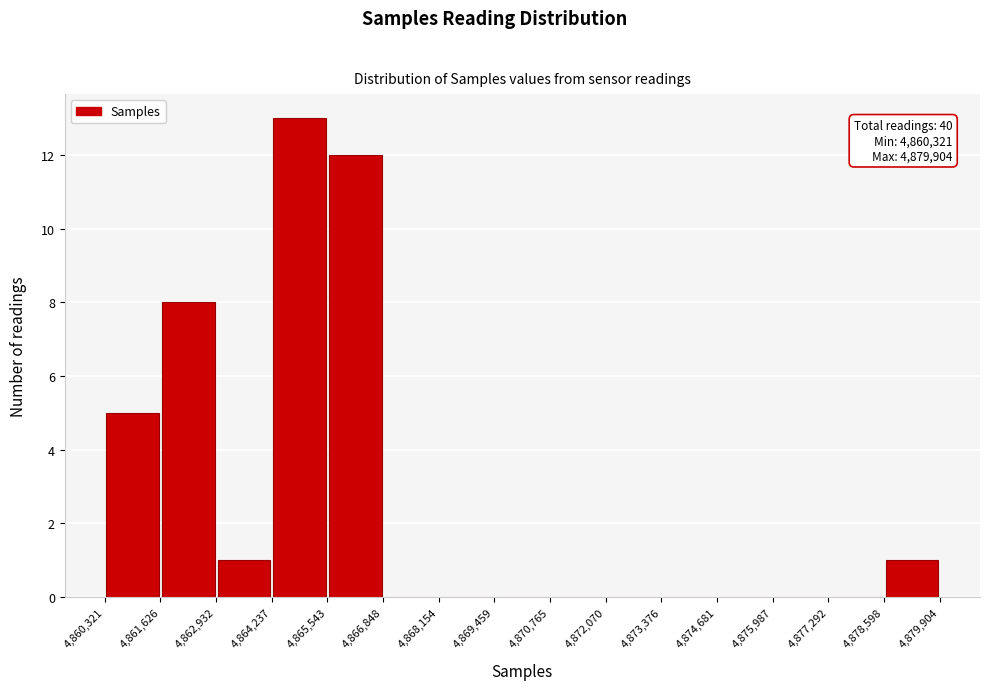

Over which range of the x-axis is the bar tallest?

4,864,237 to 4,865,543